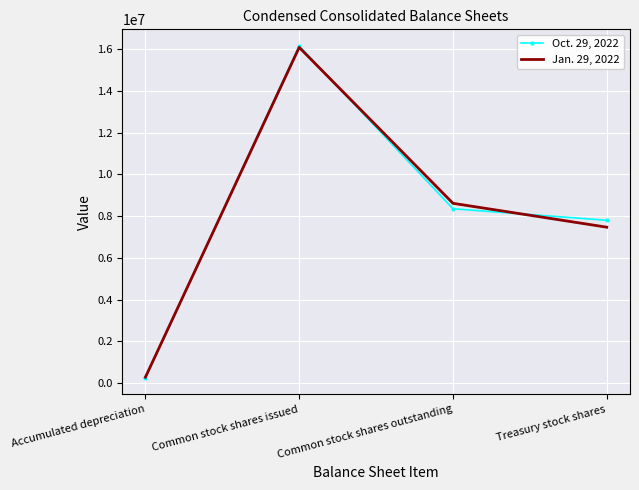

What is the sum of all Oct. 29, 2022 values?

32579156